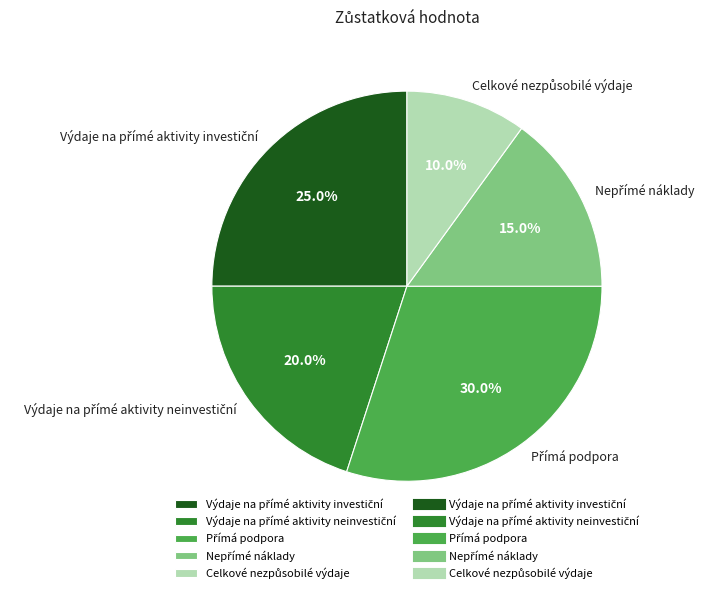

To the nearest percent, what is the difference between the largest and smallest slice percentages?

20%